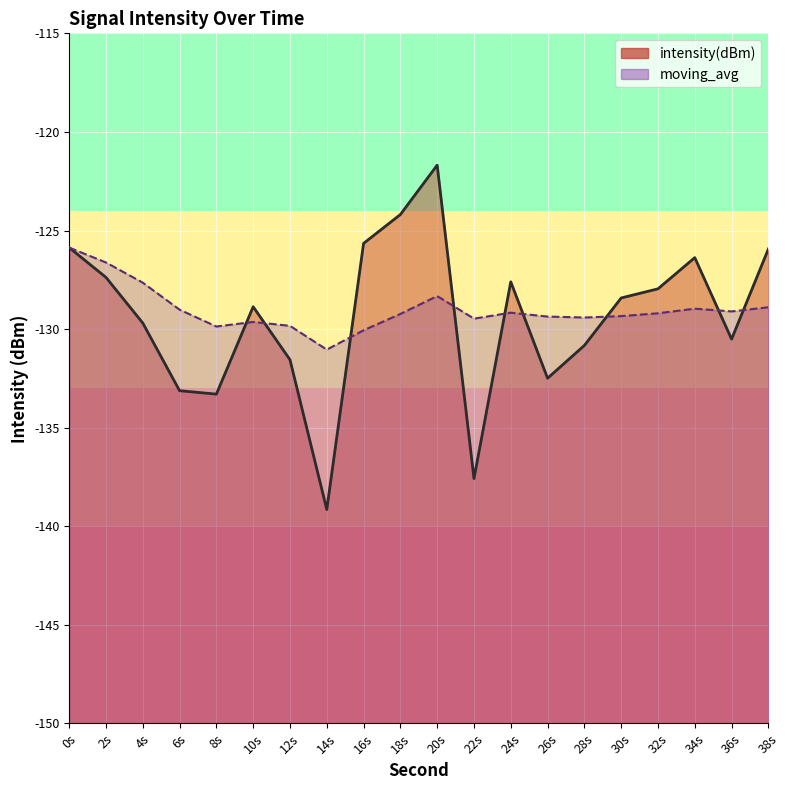

Which has a higher value, 8s or 4s?

4s